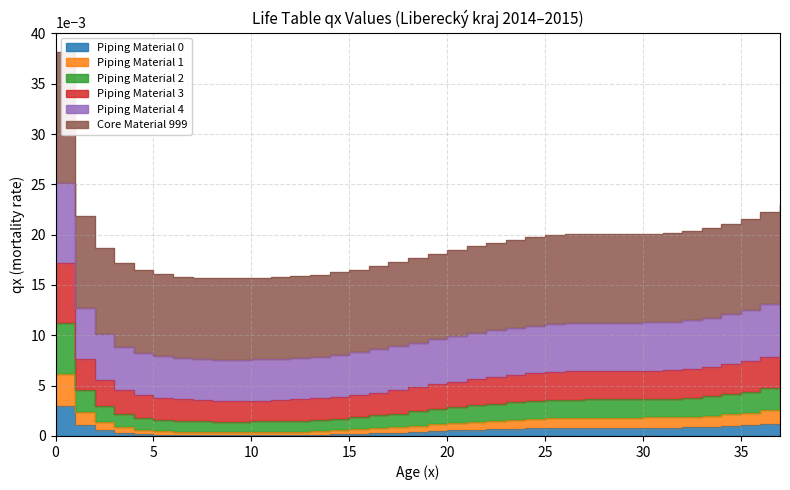

Count the Piping Material 3 values in the range 0 to 1.

38